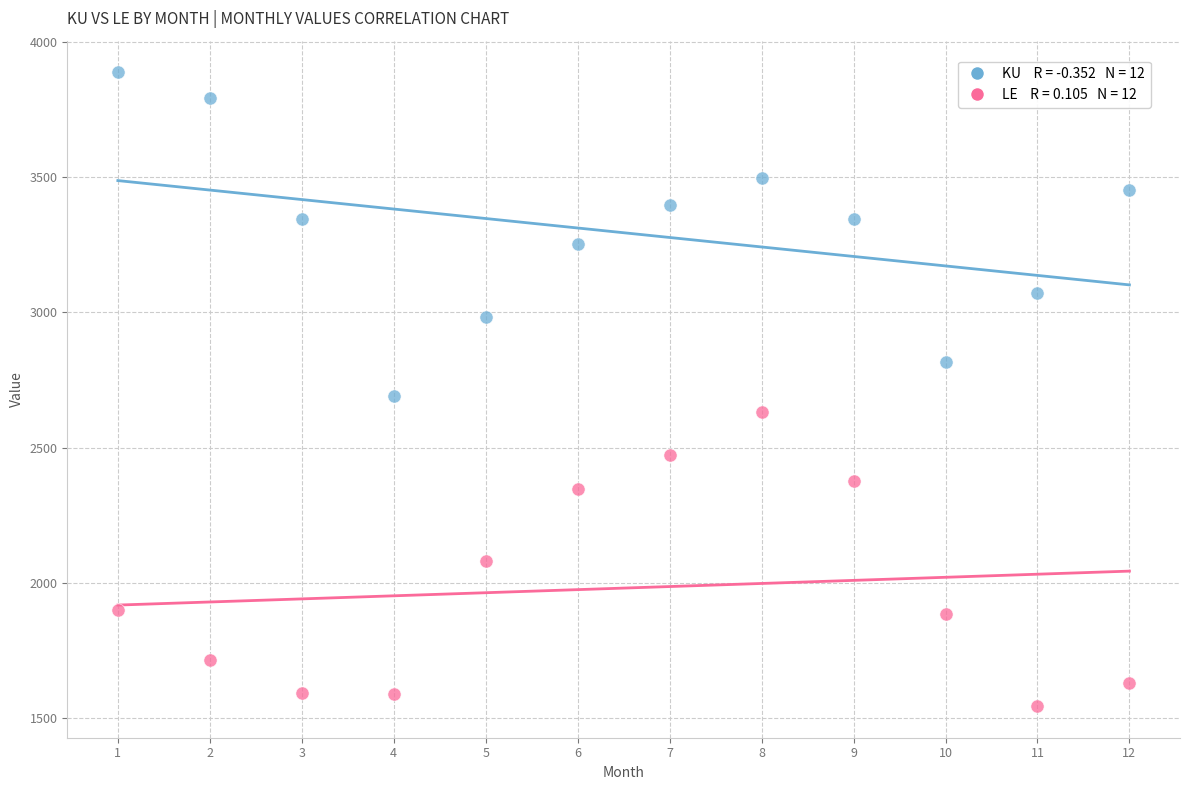

Across all data points, what is the range of Y values (max minus min)?

2344.0